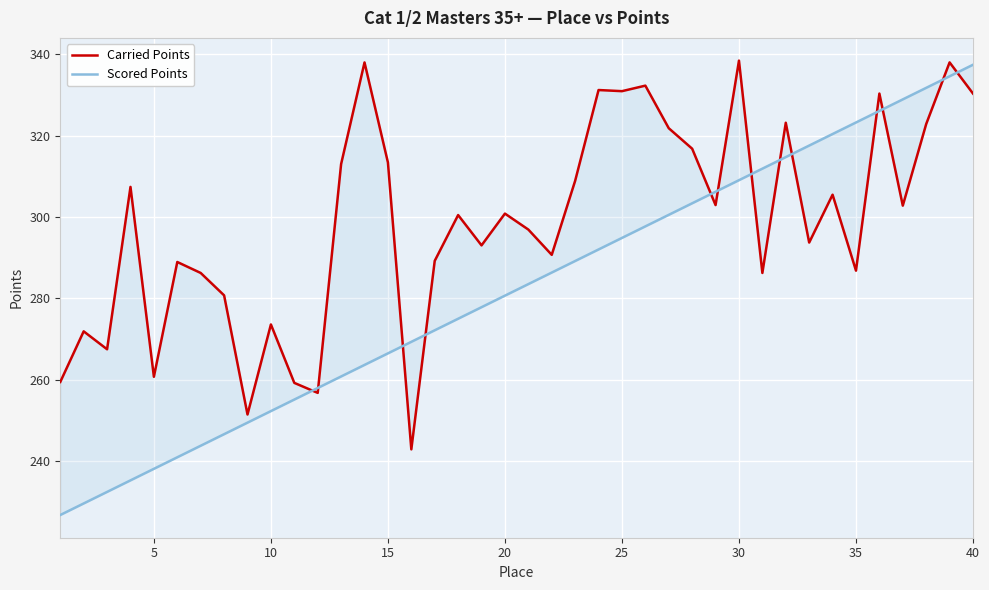

Which series has the largest range (max minus min)?

Scored Points